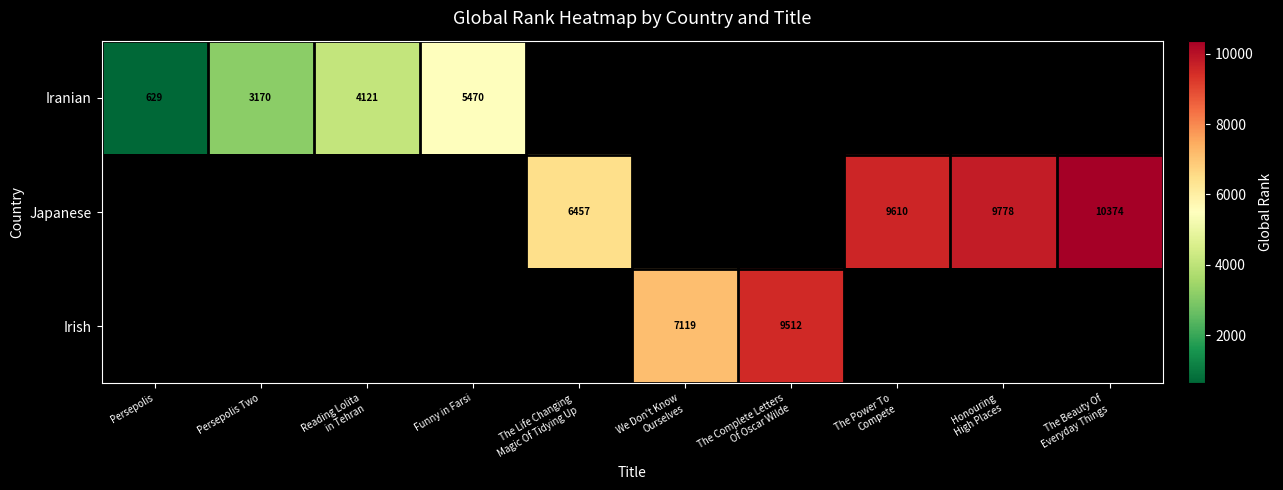

At how many categories does at least one series exceed 5845?

6